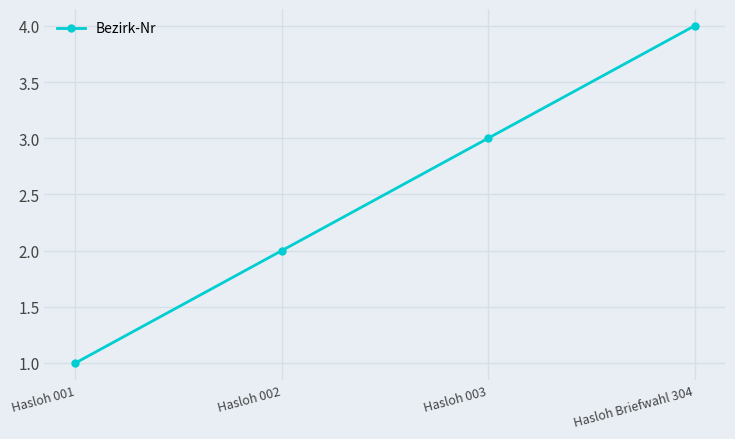

What is the label of the 3rd point from the right?

Hasloh 002